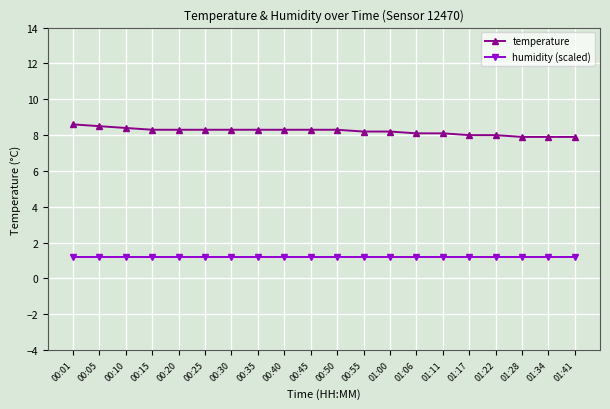

Reading left to right, transcribe all the data shown in this chart.

temperature: 00:01=8.6	00:05=8.5	00:10=8.4	00:15=8.3	00:20=8.3	00:25=8.3	00:30=8.3	00:35=8.3	00:40=8.3	00:45=8.3	00:50=8.3	00:55=8.2	01:00=8.2	01:06=8.1	01:11=8.1	01:17=8.0	01:22=8.0	01:28=7.9	01:34=7.9	01:41=7.9
humidity (scaled): 00:01=1.2	00:05=1.2	00:10=1.2	00:15=1.2	00:20=1.2	00:25=1.2	00:30=1.2	00:35=1.2	00:40=1.2	00:45=1.2	00:50=1.2	00:55=1.2	01:00=1.2	01:06=1.2	01:11=1.2	01:17=1.2	01:22=1.2	01:28=1.2	01:34=1.2	01:41=1.2